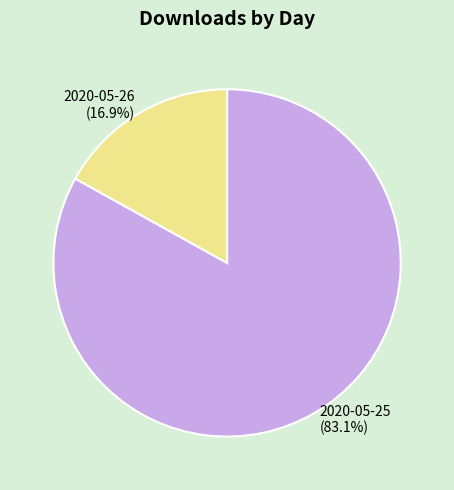

To the nearest percent, what is the difference between the largest and smallest slice percentages?

66%